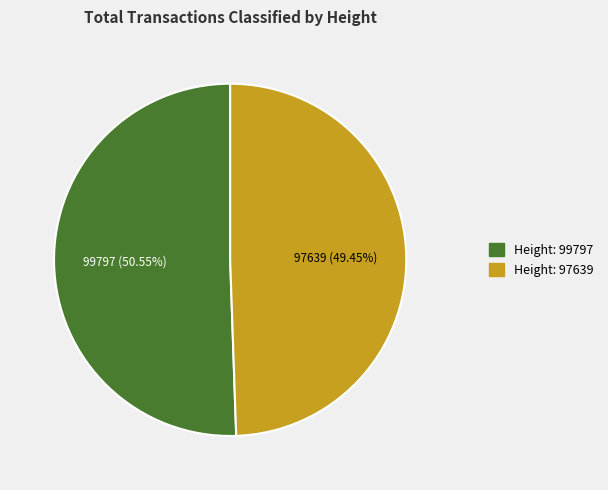

Which category accounts for the majority?

Height: 99797